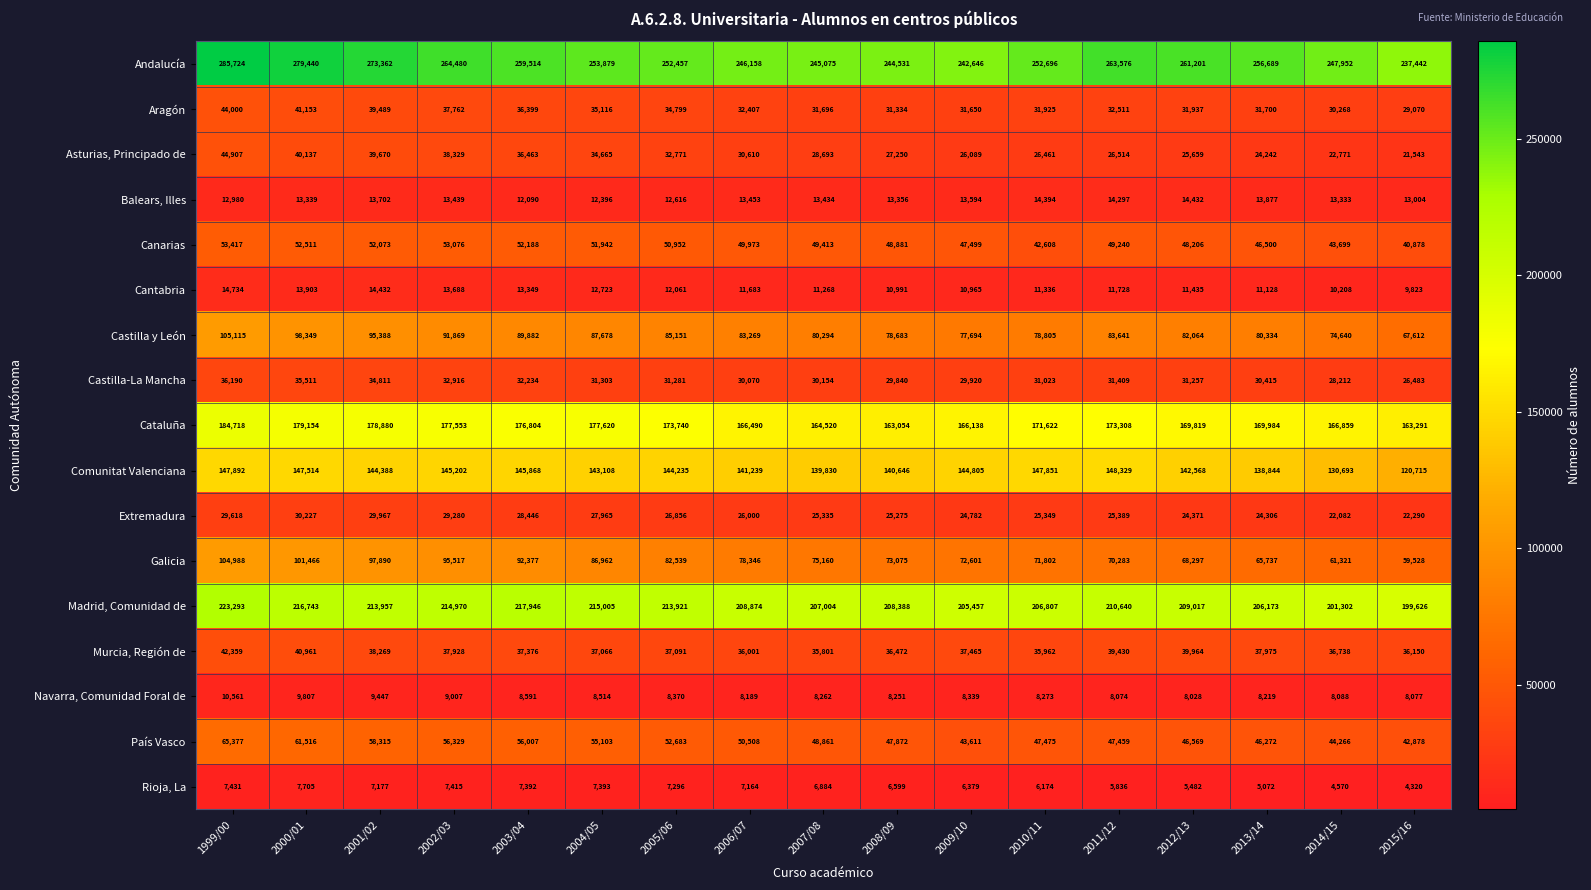

How many data points does each series have?

17